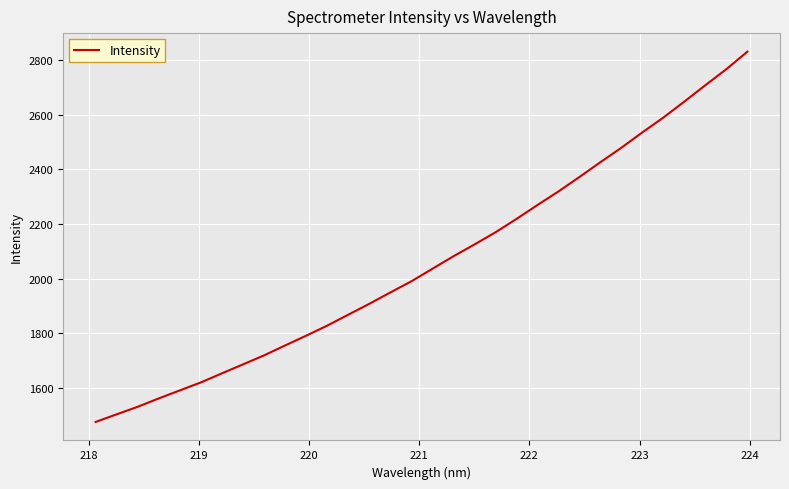

What is the sum of all values?

65989.5